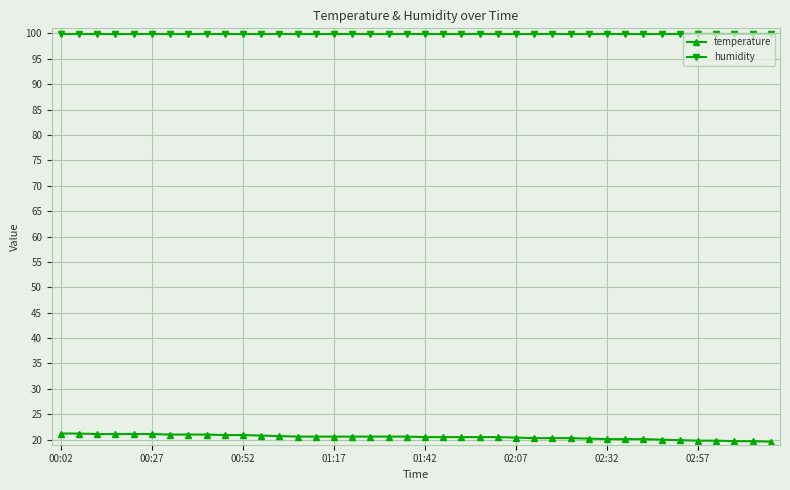

What is the average value of the temperature series?

20.5